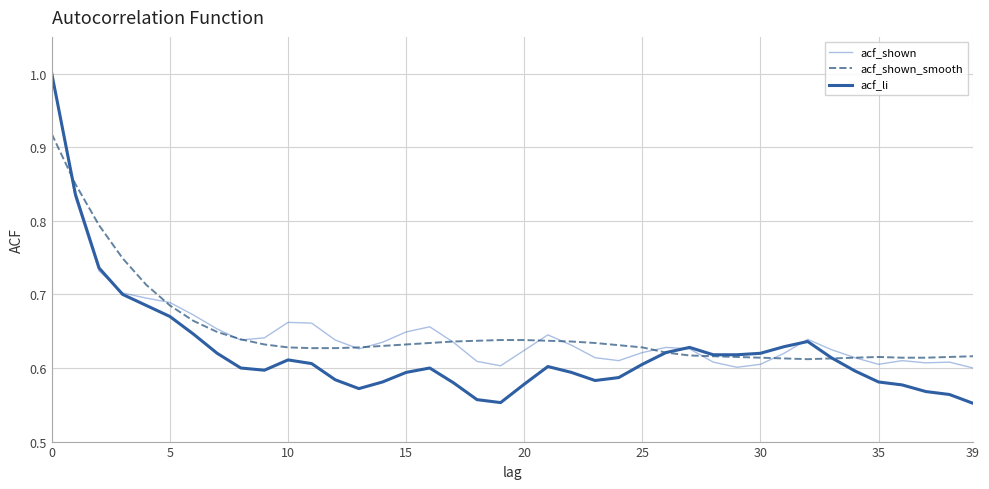

What is the difference between the maximum and minimum values in the acf_shown series?

0.4